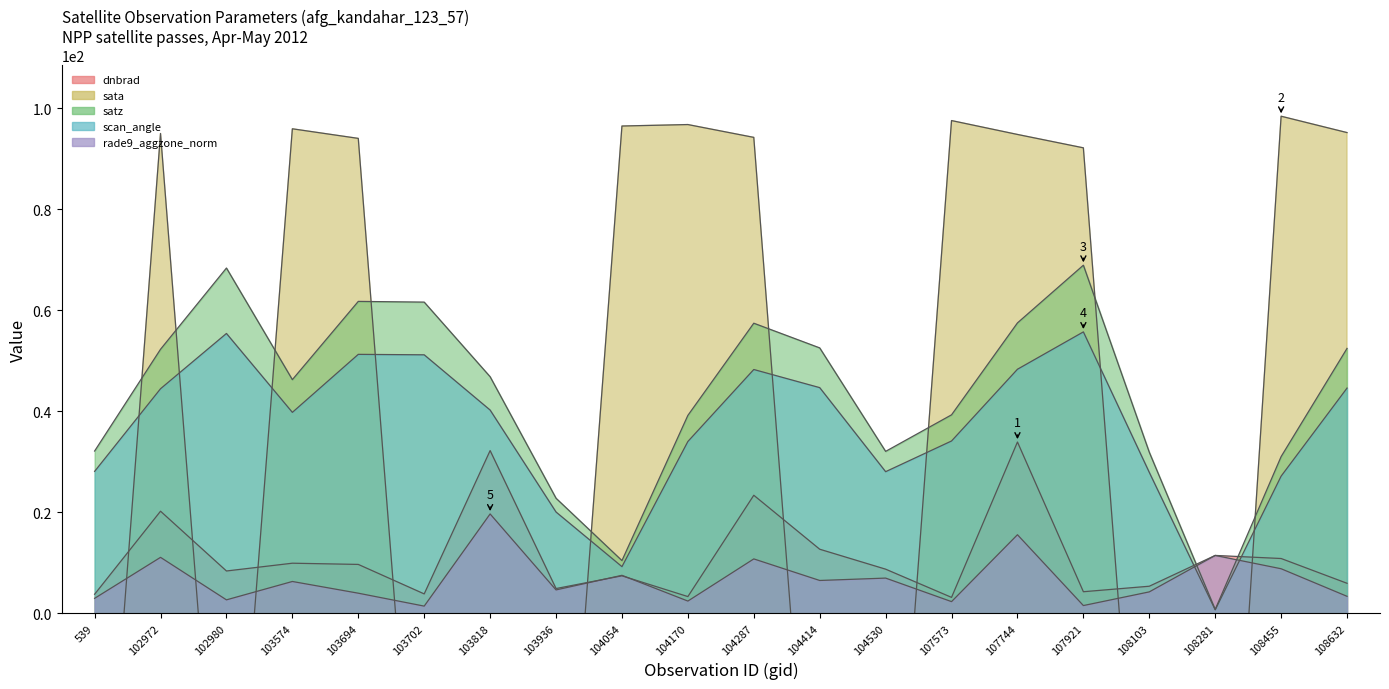

Reading left to right, list all the values displayed in this chart.

dnbrad: 3.8	20.2	8.4	9.9	9.7	3.8	32.2	4.9	7.4	3.3	23.4	12.7	8.7	3.1	33.9	4.2	5.3	11.4	10.8	5.9
sata: -76.5	95.0	-70.8	96.0	94.0	-72.3	-75.0	-76.6	96.5	96.8	94.2	-74.0	-76.8	97.6	94.8	92.2	-76.7	-103.2	98.4	95.2
satz: 32.1	52.3	68.4	46.3	61.8	61.6	46.8	22.8	10.4	39.2	57.4	52.5	32.0	39.3	57.5	68.9	31.9	0.8	31.0	52.5
scan_angle: 28.1	44.5	55.4	39.8	51.3	51.2	40.2	20.0	9.2	34.0	48.3	44.7	28.0	34.1	48.3	55.7	27.9	0.7	27.1	44.6
rade9_aggzone_norm: 2.9	11.1	2.6	6.3	4.0	1.4	19.7	4.6	7.5	2.4	10.8	6.5	7.0	2.3	15.5	1.5	4.2	11.4	8.8	3.3